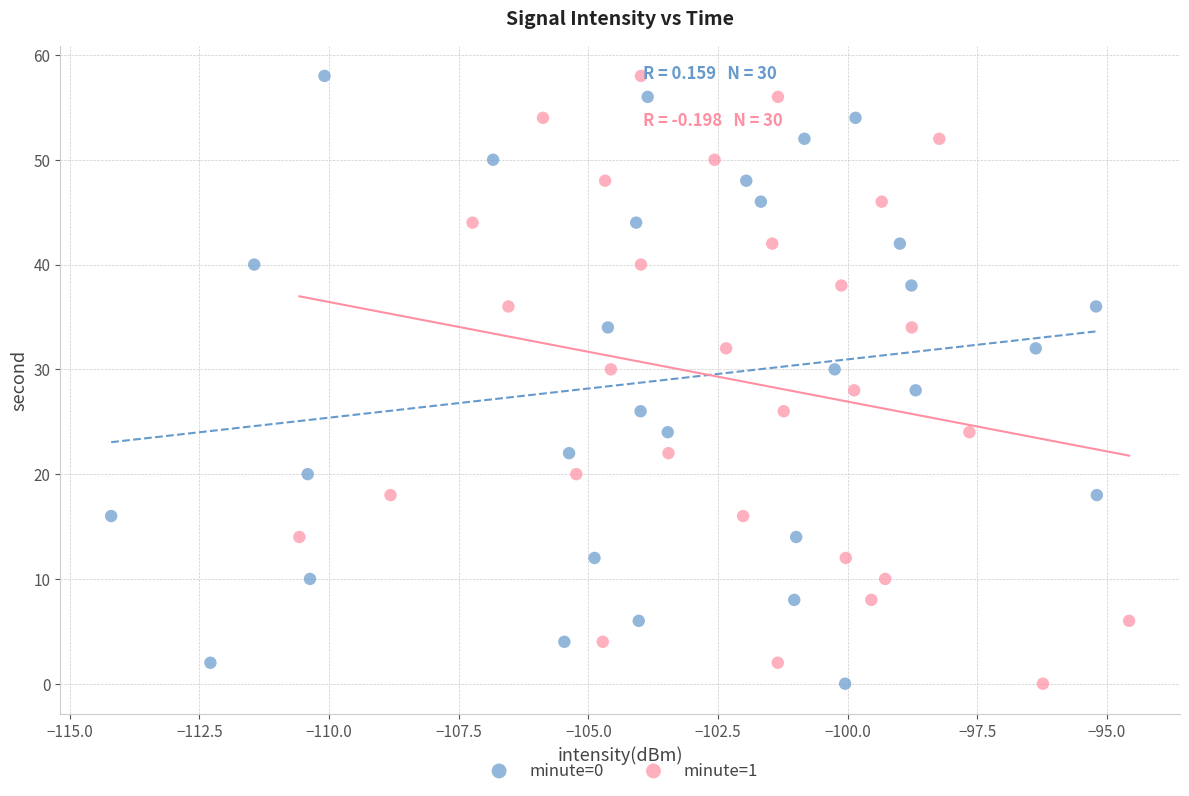

What are all the series names shown in the legend?

minute=0, minute=1